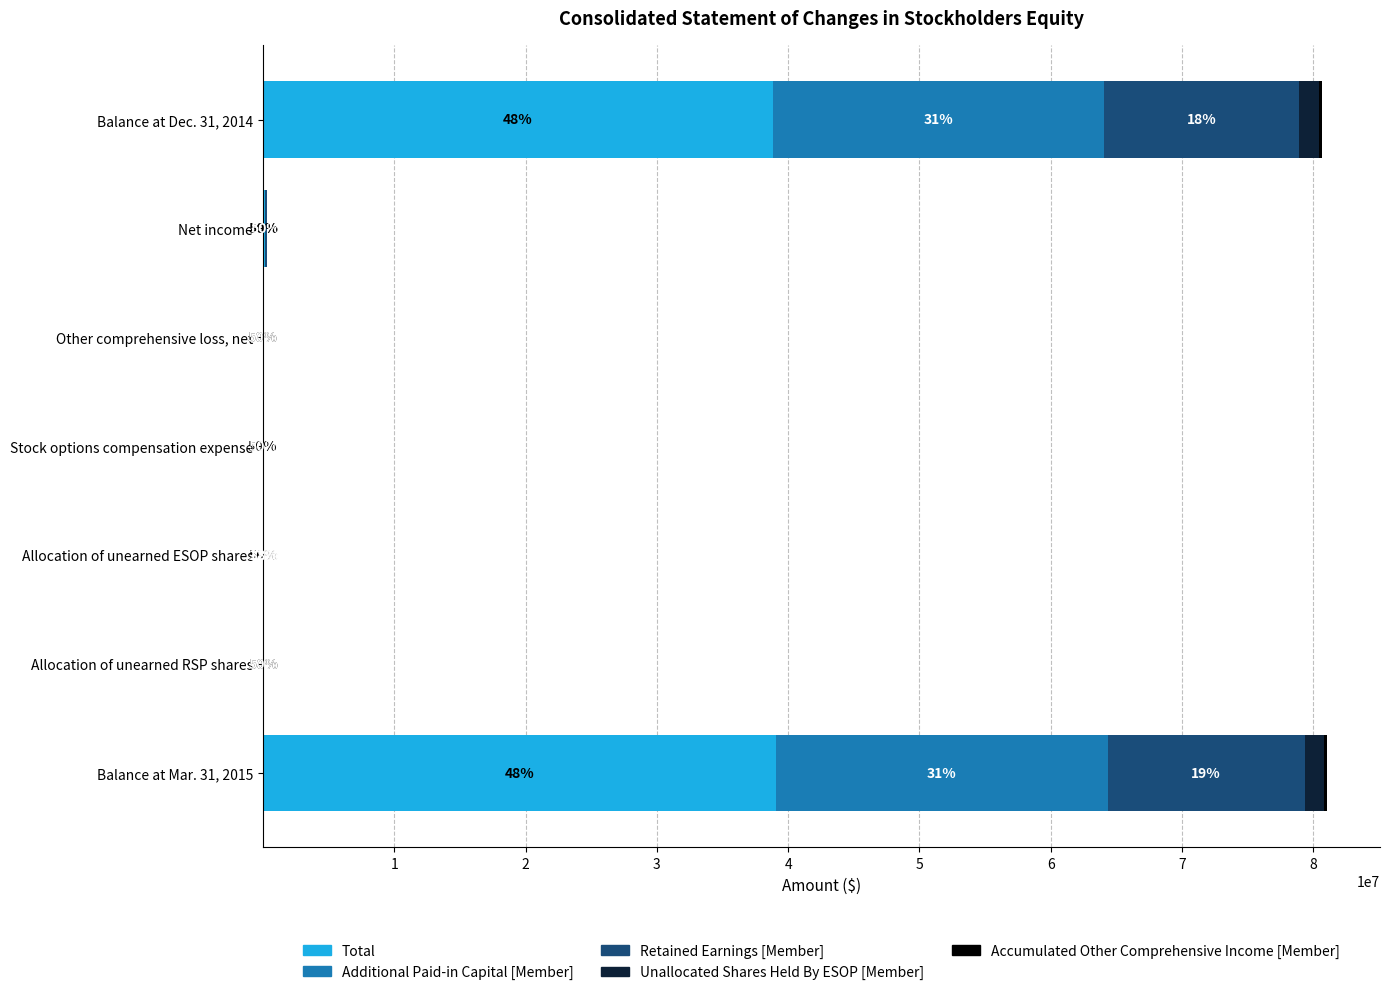

What is the maximum value for Total?

39054098